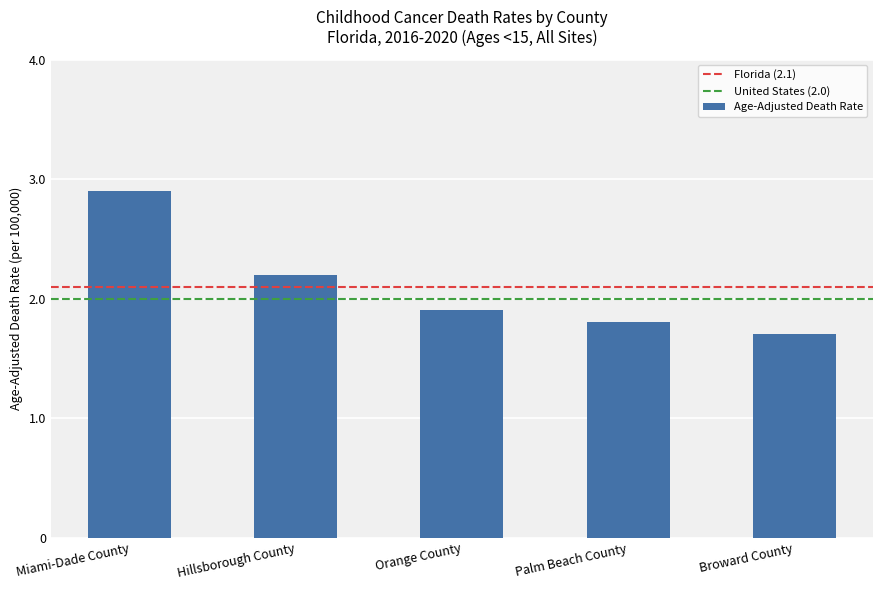

What is the difference between the values at Miami-Dade County and Hillsborough County?

0.7